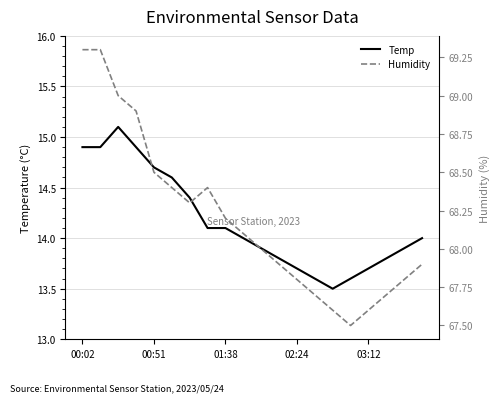

How many lines are shown in the chart?

2